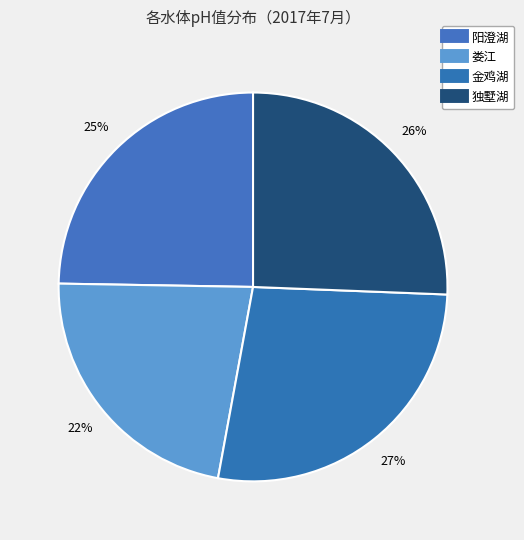

To the nearest percent, what portion does 阳澄湖 represent?

25%